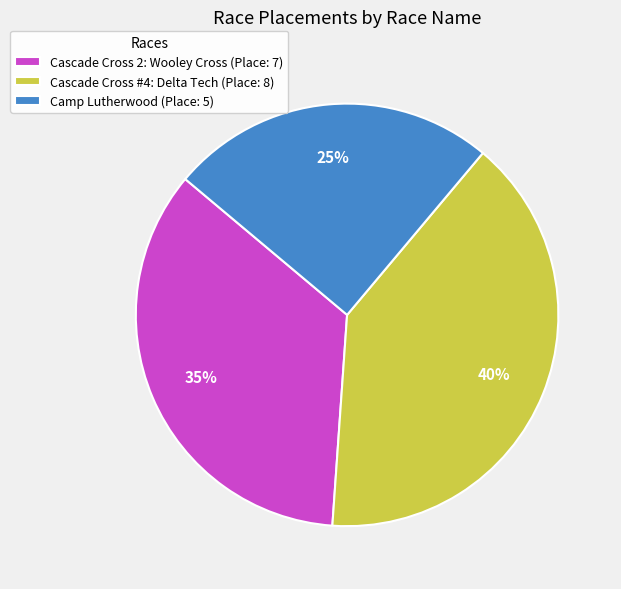

How many segments does this pie chart have?

3